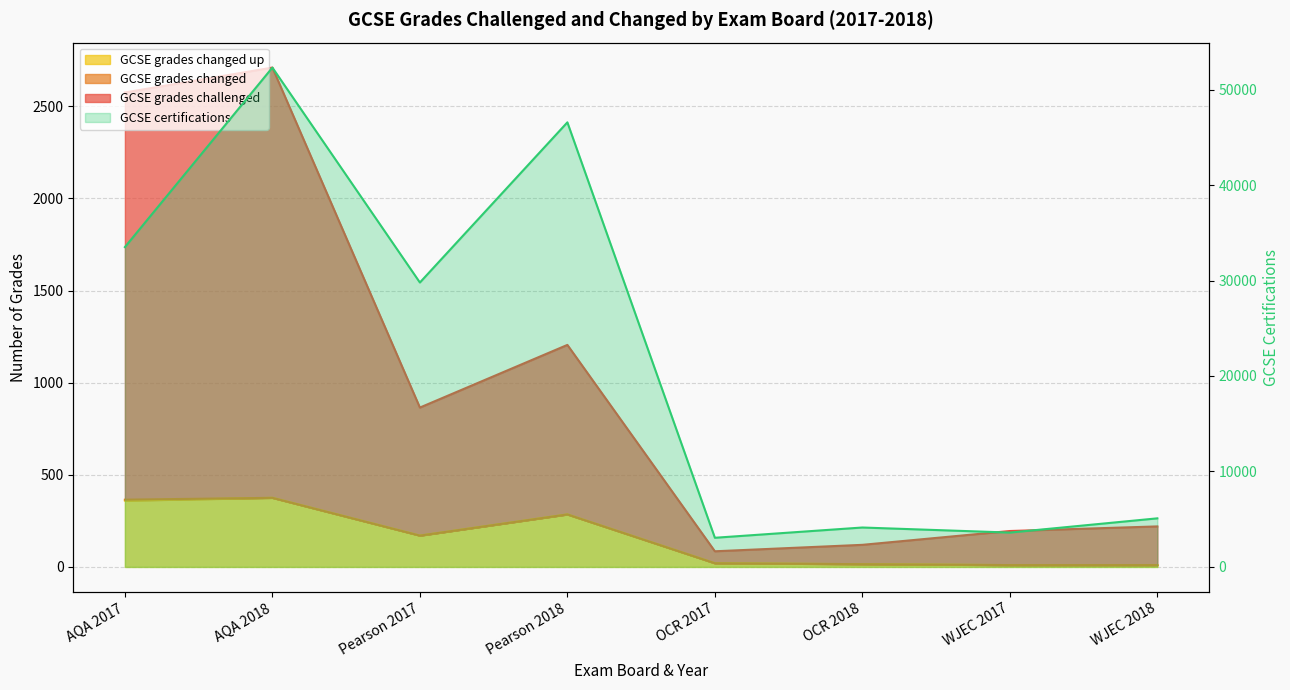

At which category does the chart reach its minimum across all series?

WJEC 2017